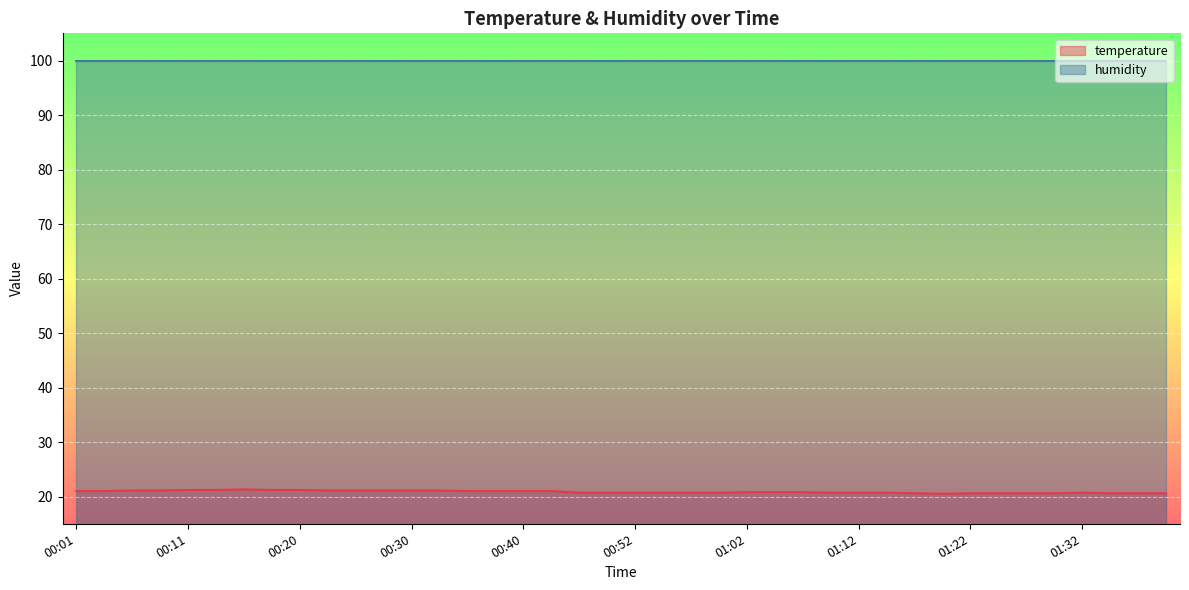

What is the label of the 34th point from the right?

00:15